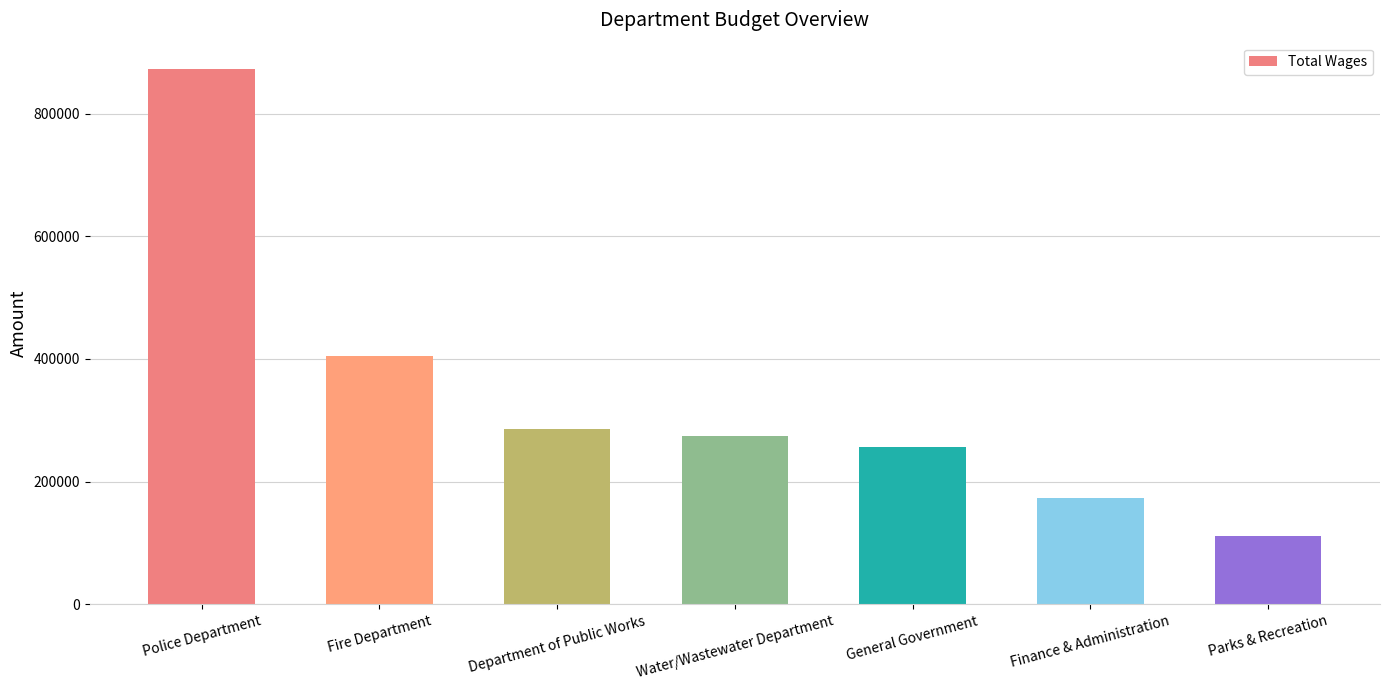

Are the bars horizontal?

No